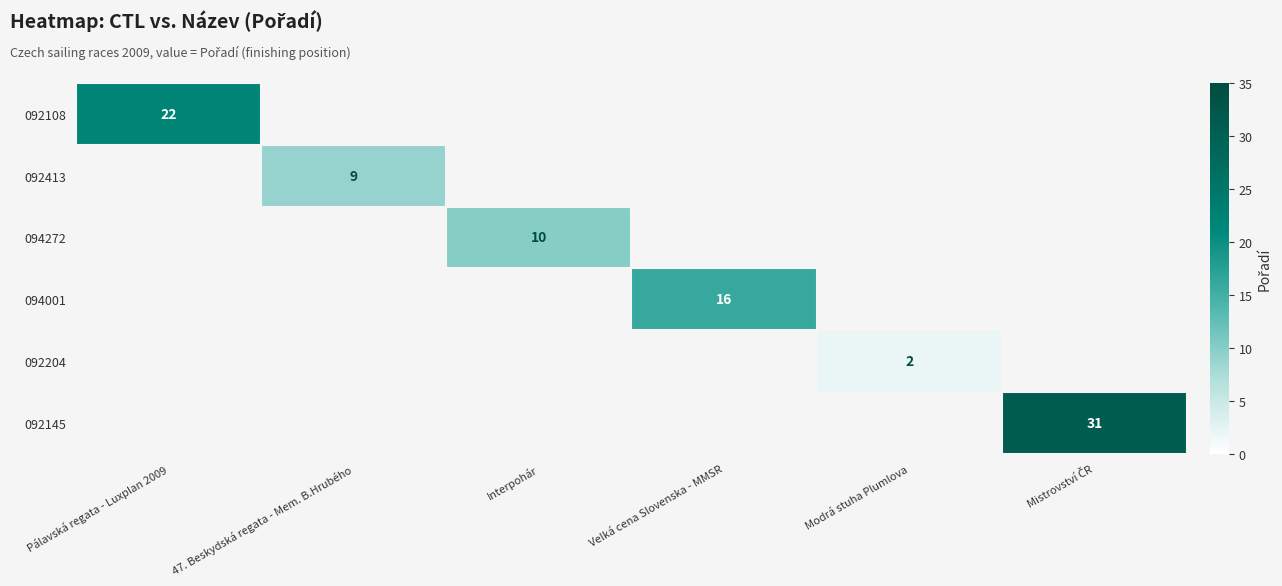

Between 47. Beskydská regata - Mem. B.Hrubého and Interpohár, which is larger?

Interpohár